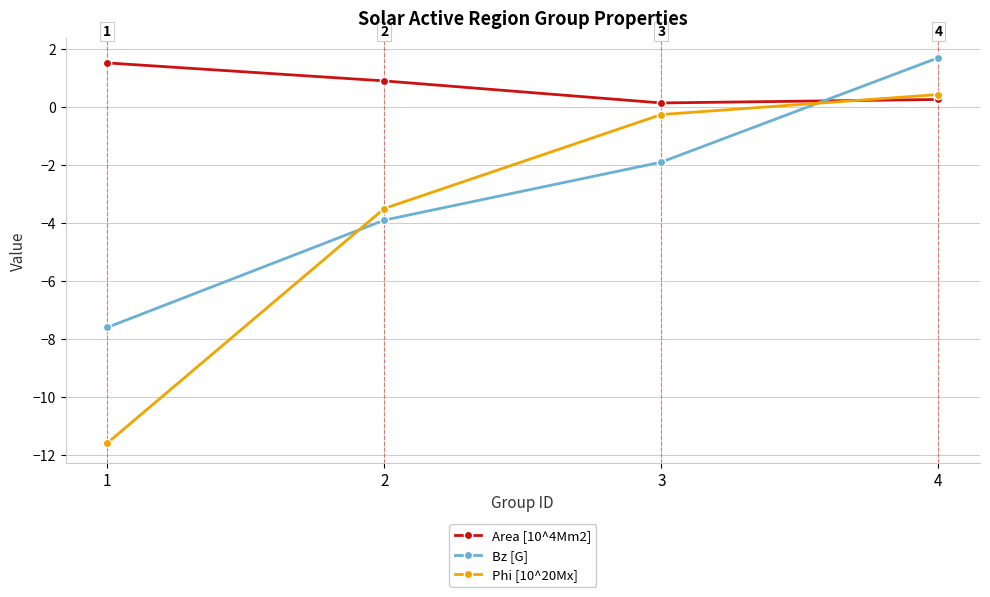

What is the minimum value for Bz [G]?

-7.6